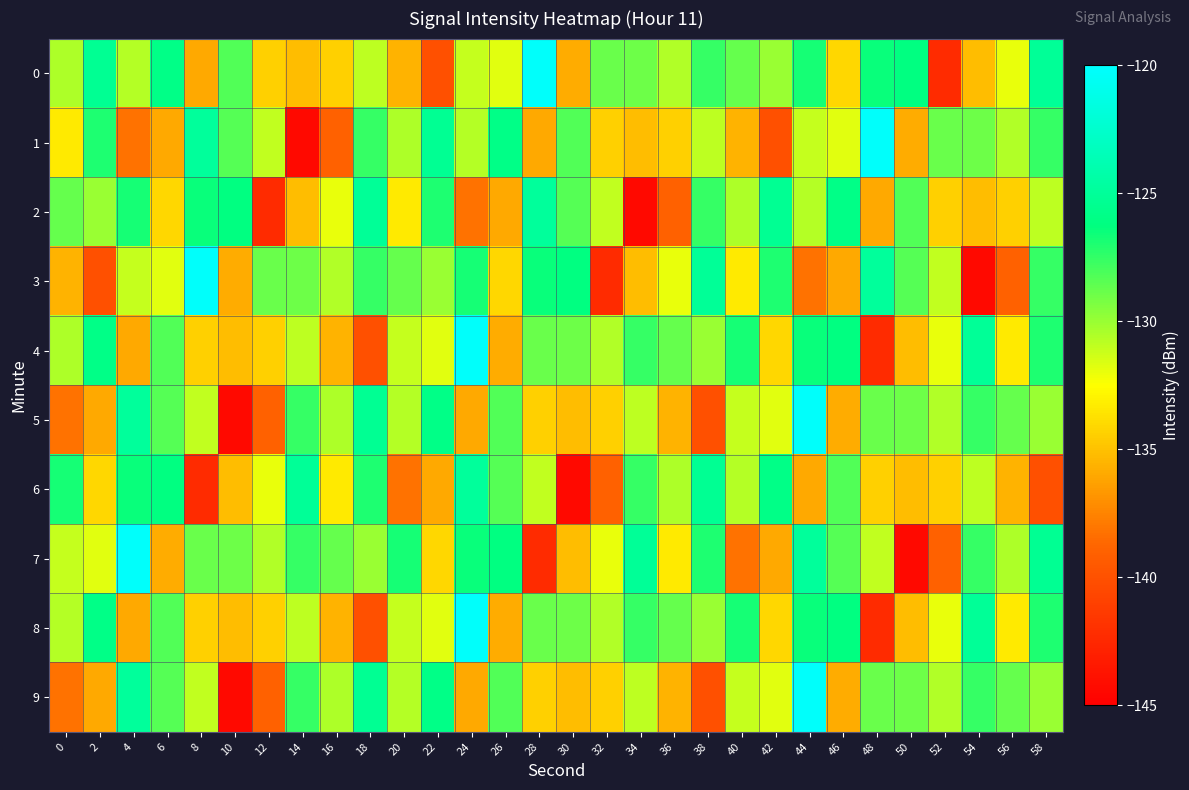

At which category is the sum across all series the highest?

44